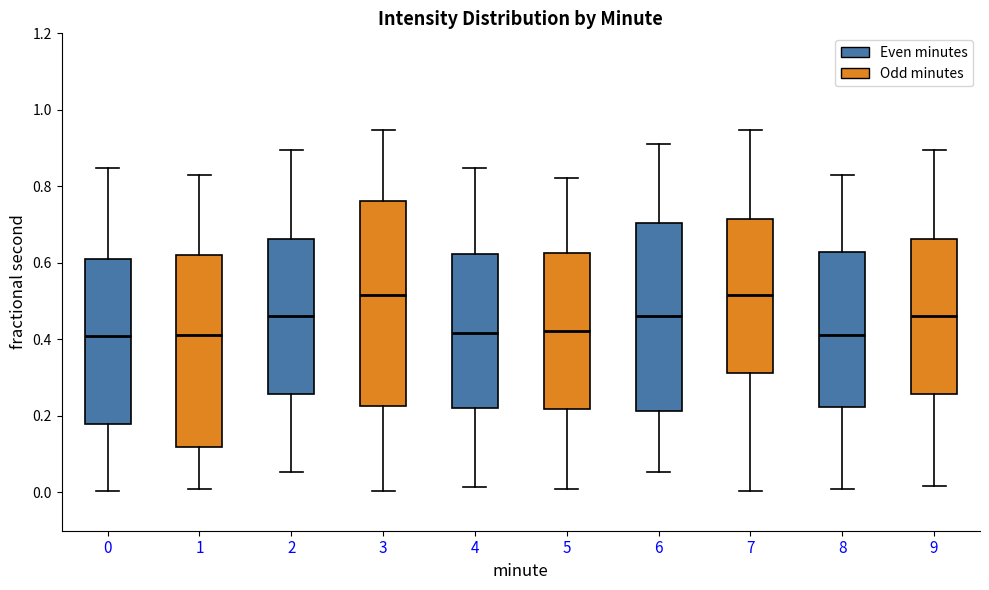

Comparing the boxes themselves (not the whiskers), which one is the tallest?

3